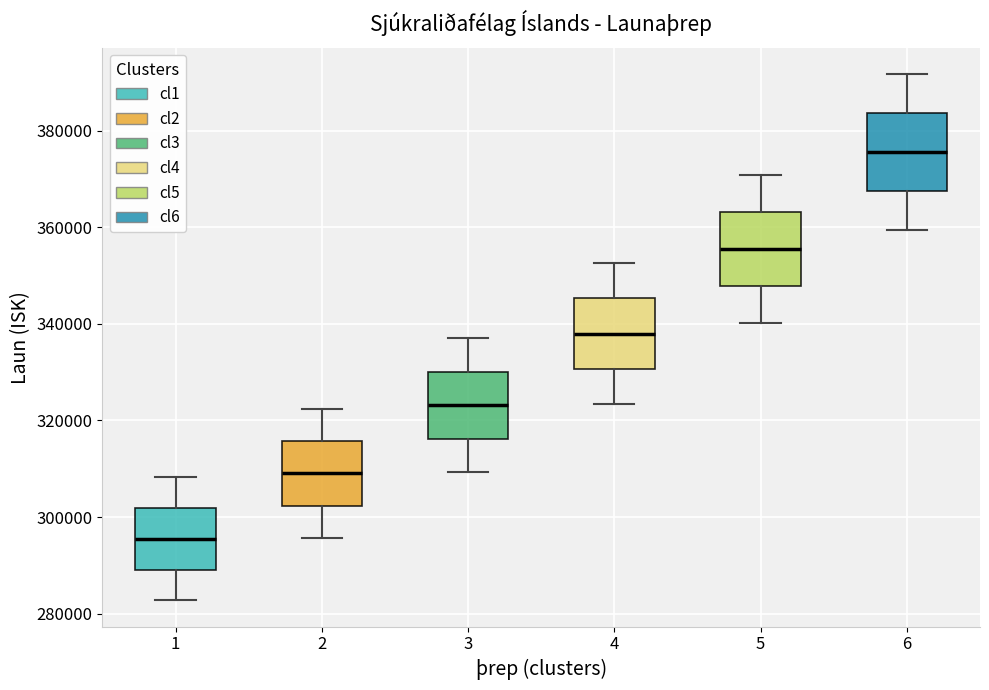

Where is the upper edge of the box at x = 1 on the y-axis? The values are not printed on the chart, so give them approximately, as read against the axis.

302000